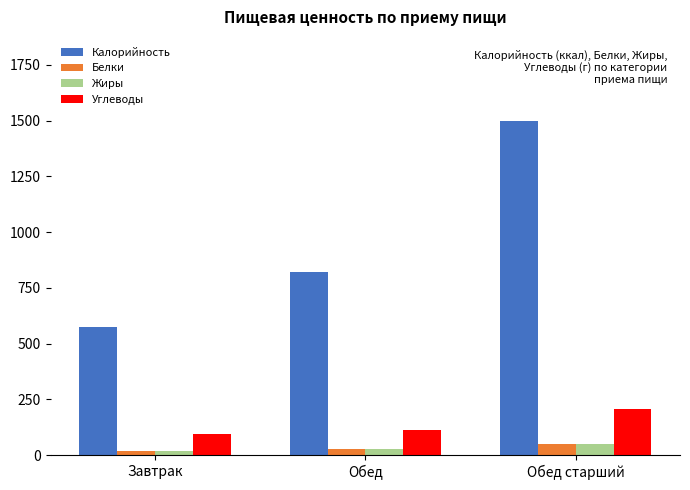

Is it true that Углеводы equals 207.4 at Обед старший?

True